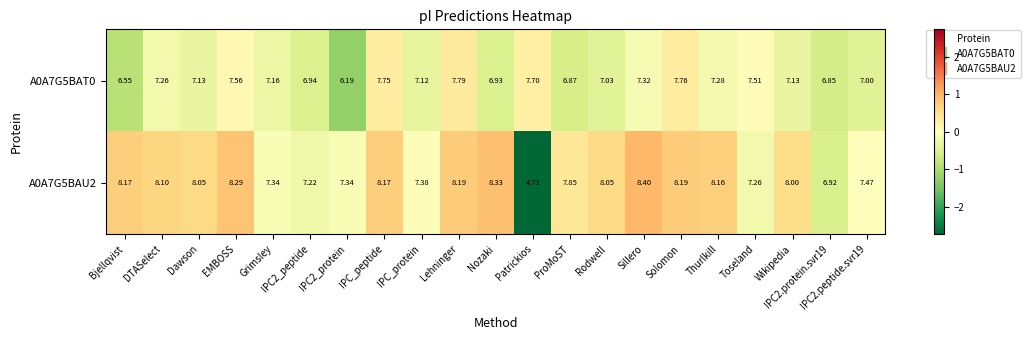

Which category has the highest value in the A0A7G5BAT0 series?

Lehninger